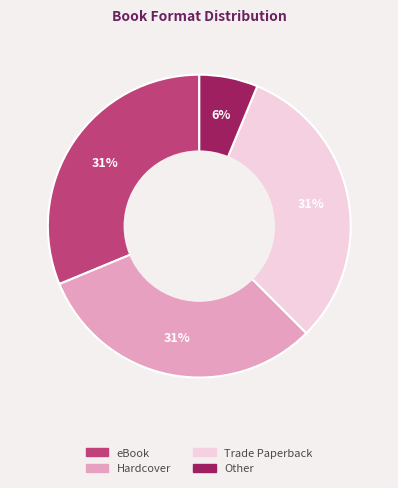

Is there any slice that represents more than half of the pie?

No